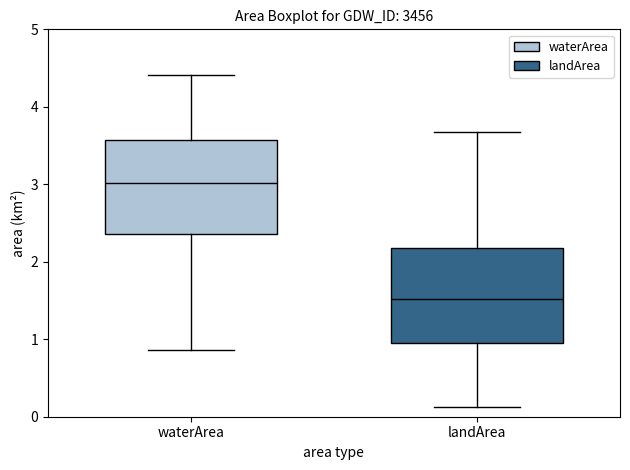

Reading left to right, transcribe this box plot: for each box, give where its median line is, the range the box spans, and where its two whiskers end, as read against the y-axis. The values are not printed on the chart, so give them approximately, as read against the axis.

waterArea: median 3.0, box 2.4 to 3.6, whiskers 0.9 to 4.4
landArea: median 1.5, box 1.0 to 2.2, whiskers 0.1 to 3.7